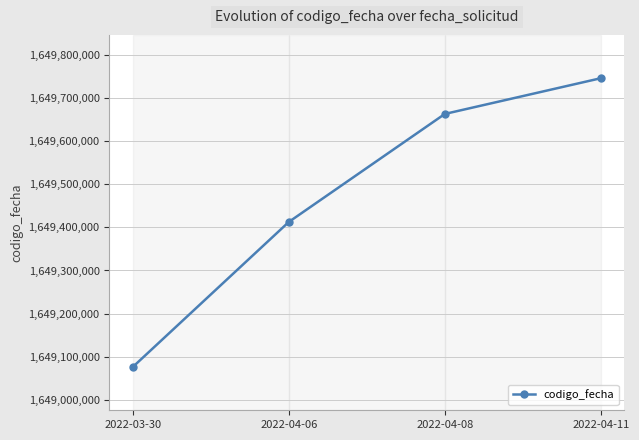

What is the change in value from 2022-03-30 to 2022-04-08?

+586906